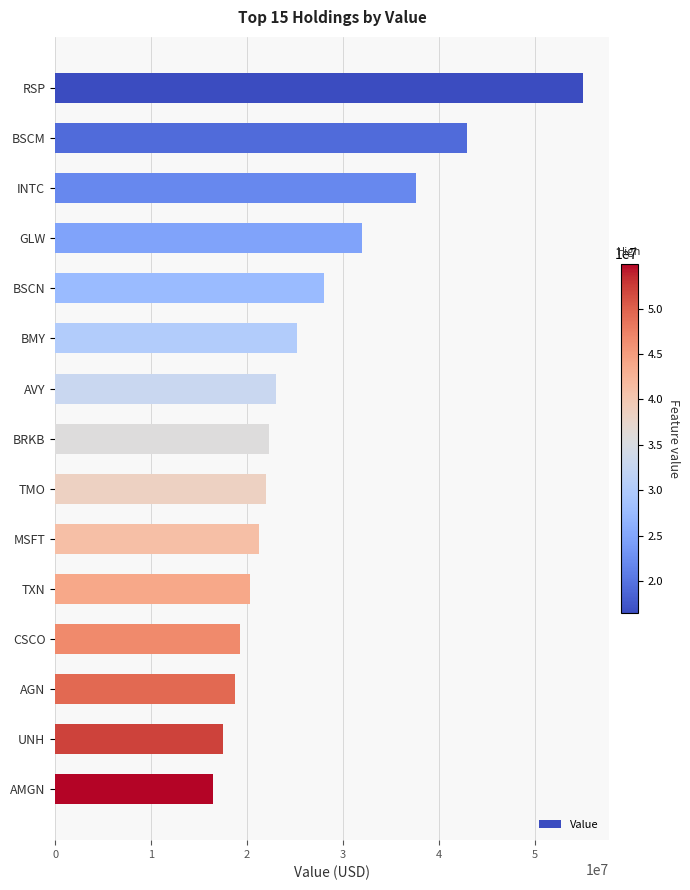

Between TXN and AGN, which is larger?

TXN